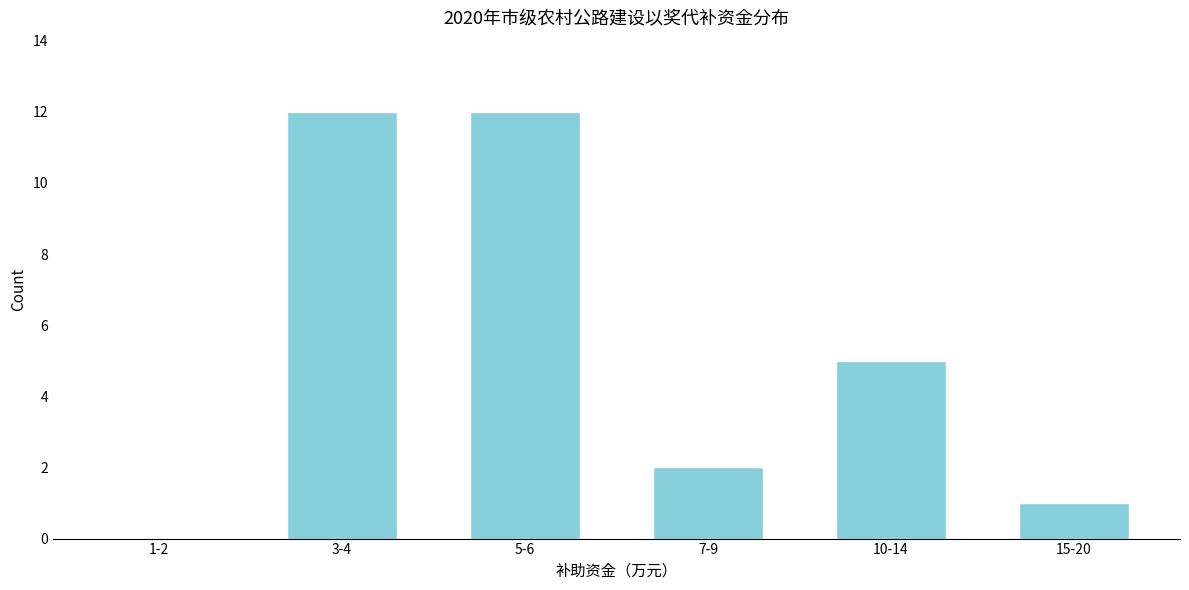

Reading left to right, what are all the values shown in this chart?

1-2=0	3-4=12	5-6=12	7-9=2	10-14=5	15-20=1